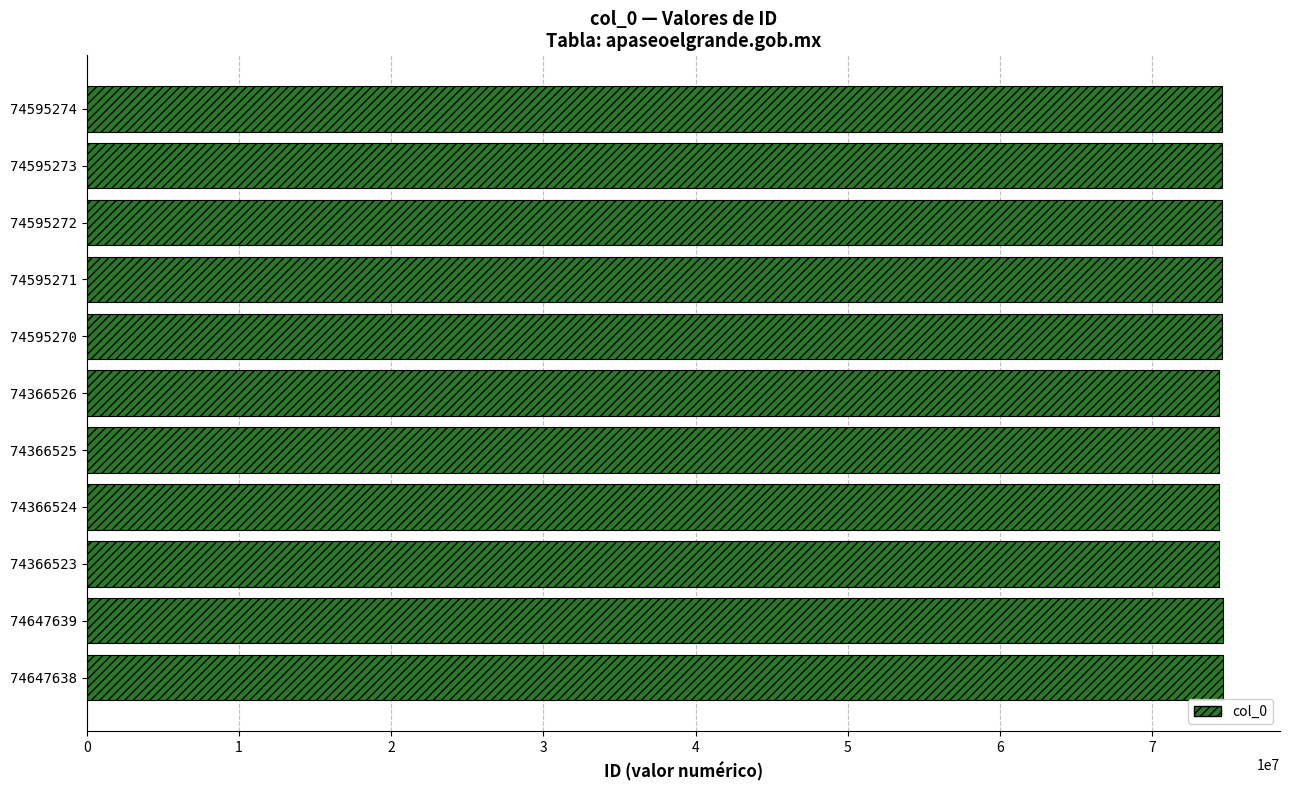

The chart shows a value of 20410409 at 74366523. True or false?

False